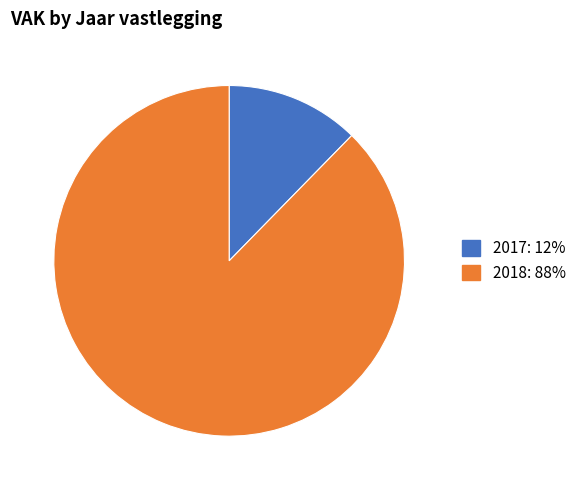

Which slice is the largest?

2018